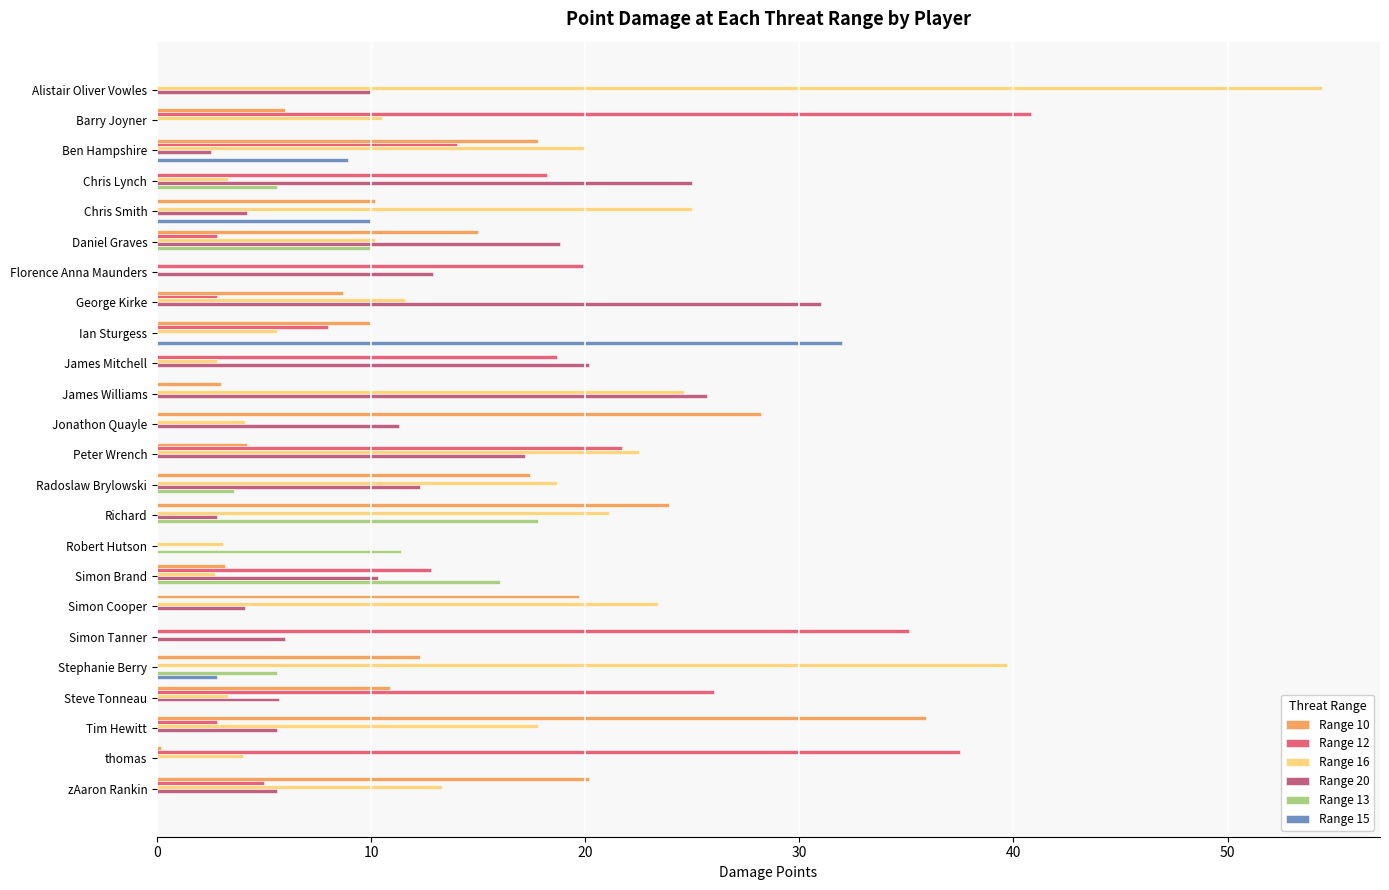

What is the maximum value shown in the chart?

54.4